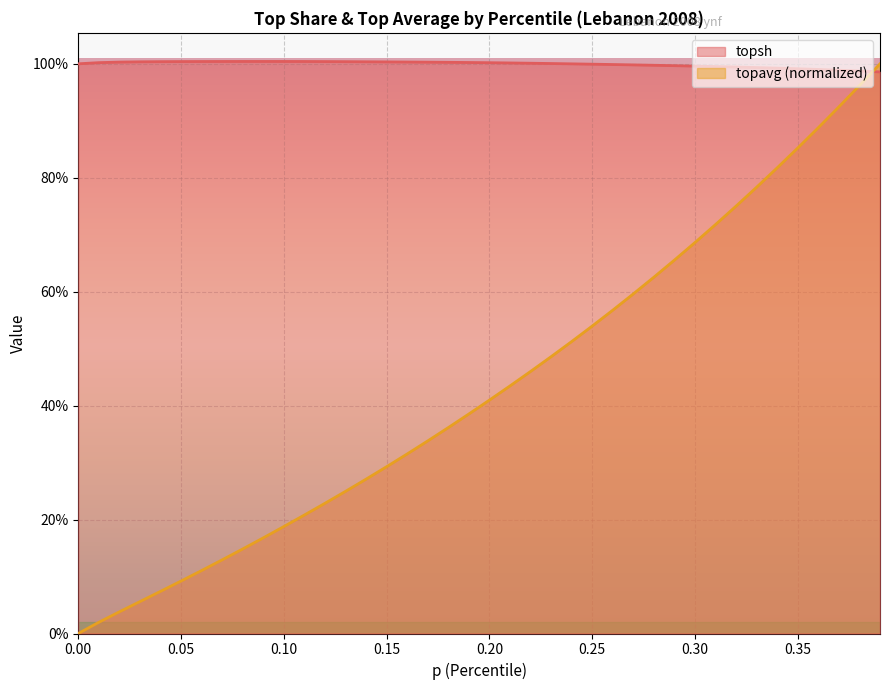

Where is topsh nearest to the value 0?

0.39